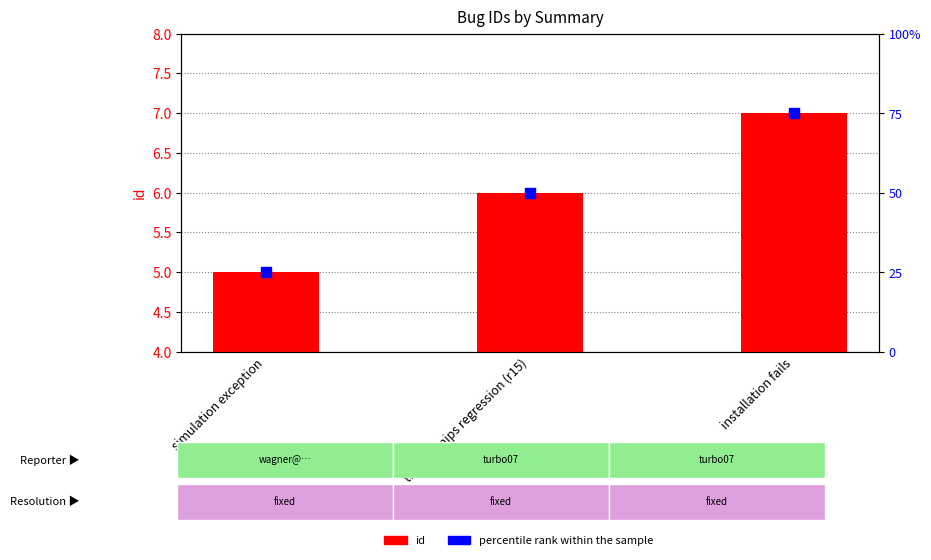

Is the value of id at simulation exception greater than the value of percentile rank within the sample at timer_4mips regression (r15)?

No